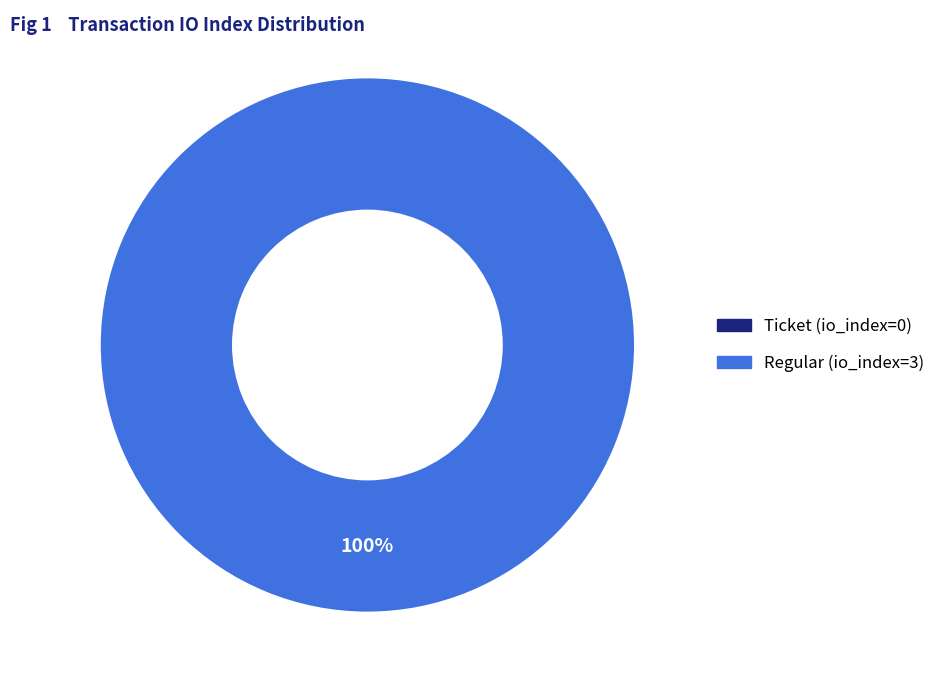

Combined, do Ticket (io_index=0) and Regular (io_index=3) account for over 50%?

Yes